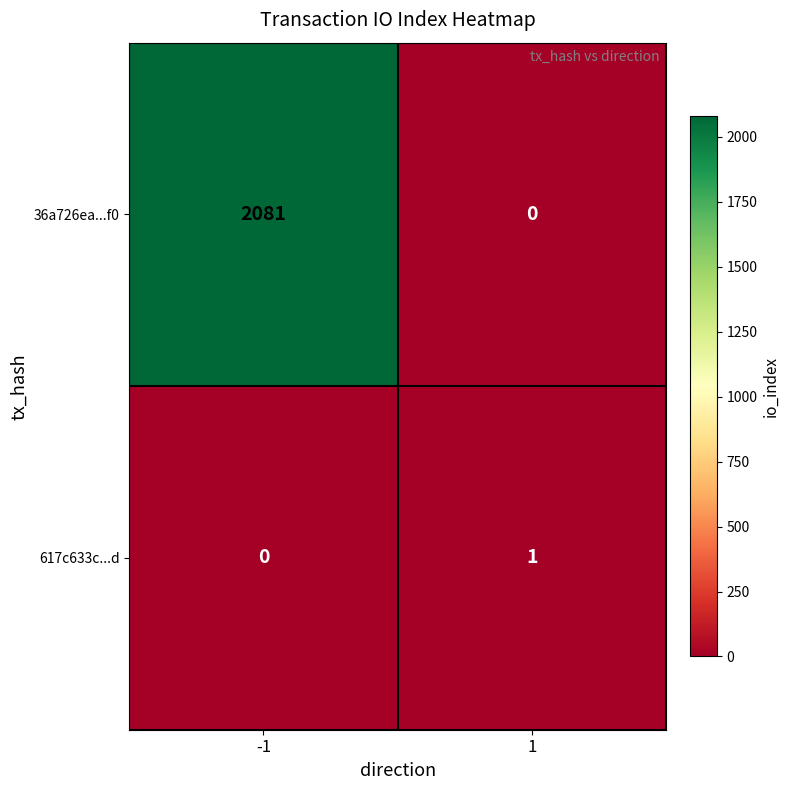

At -1, list the series in order from largest to smallest.

36a726ea...f0, 617c633c...d